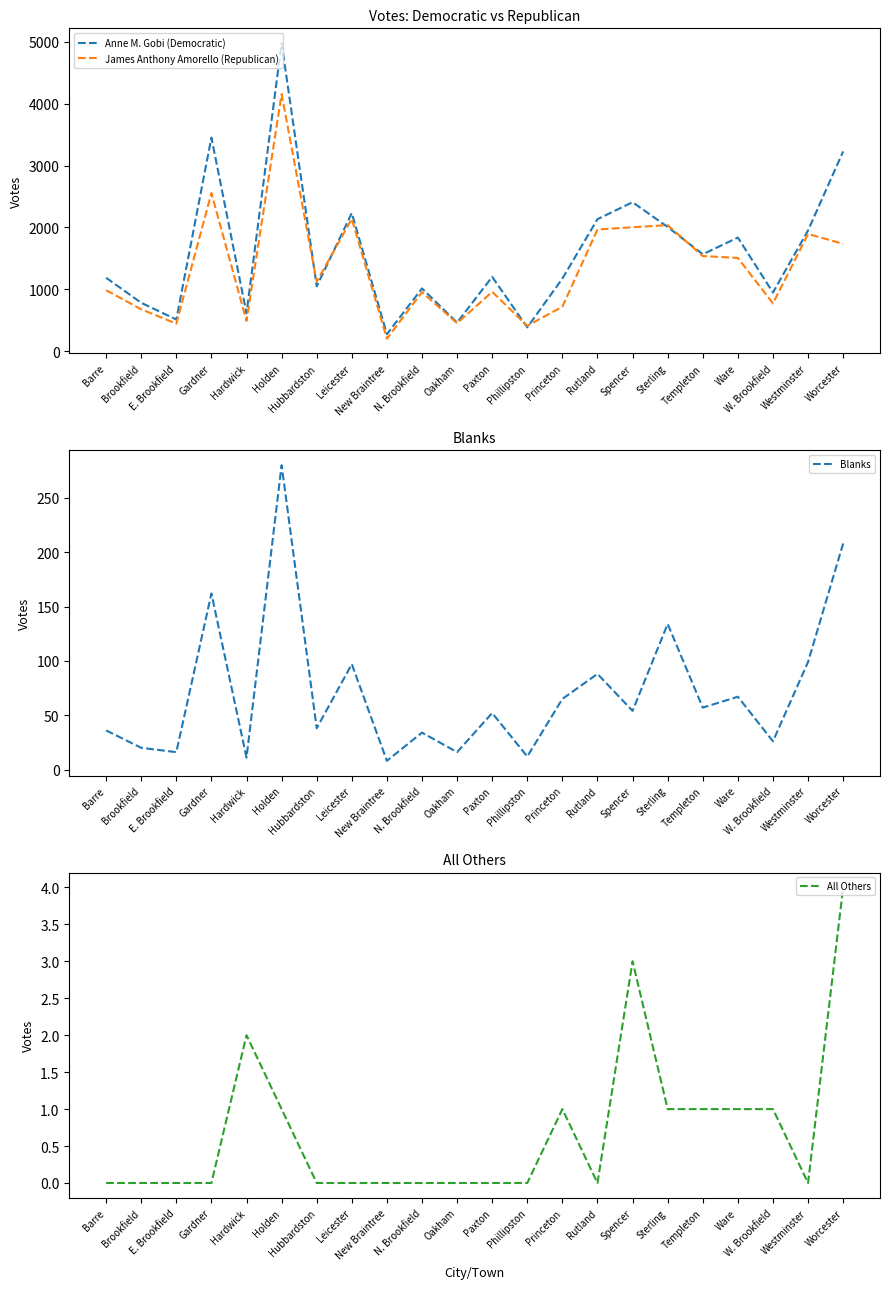

What is the difference between the Blanks values at Brookfield and Templeton?

37